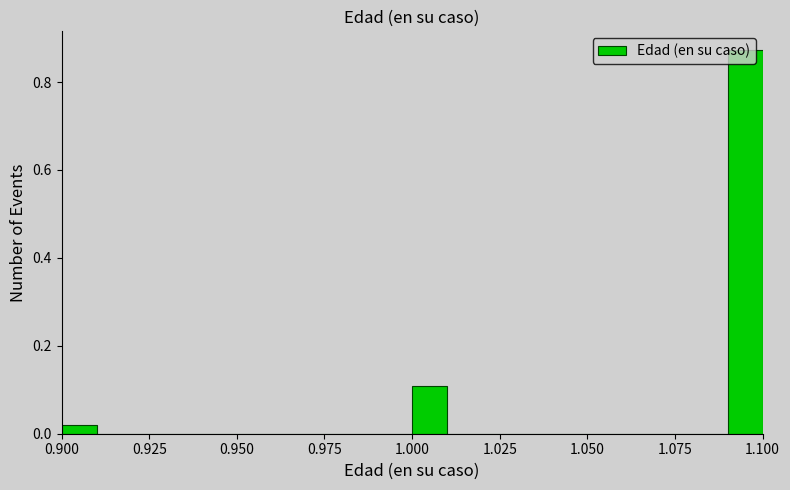

Around what value on the x-axis is the tallest bar? Give the approximate position of its centre, as read against the axis.

1.095